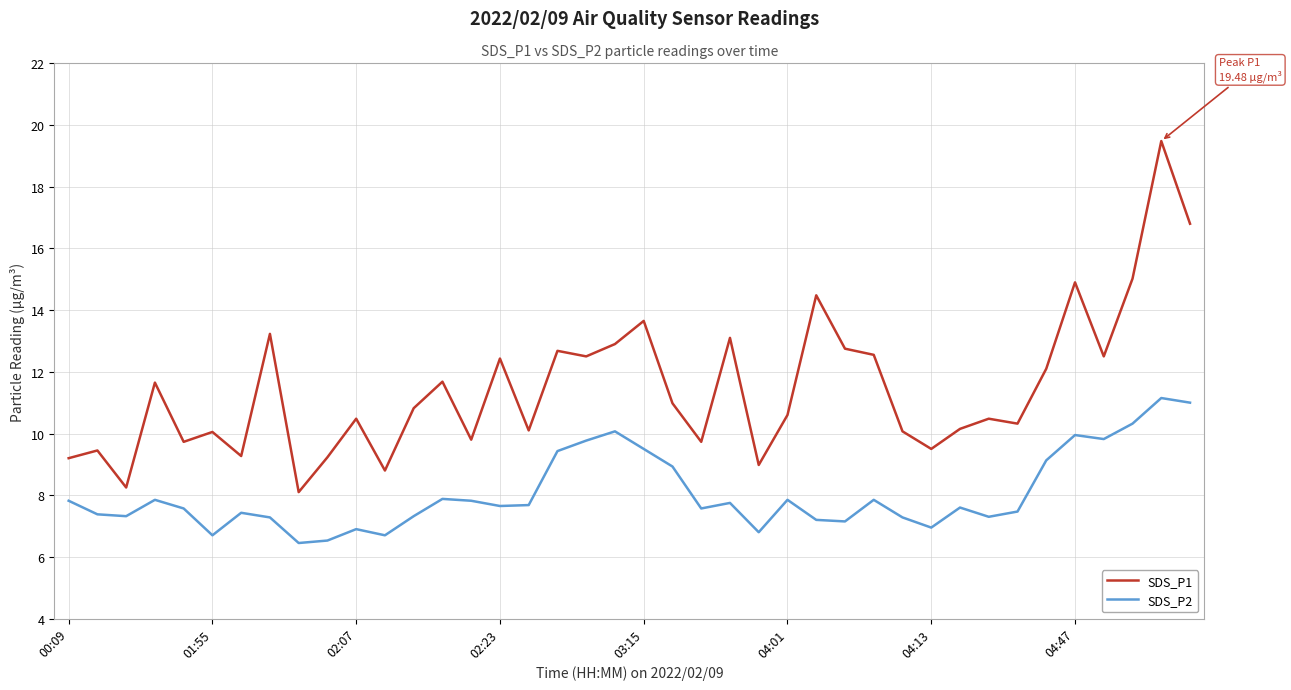

Rank the series by their maximum value, from lowest to highest.

SDS_P2, SDS_P1